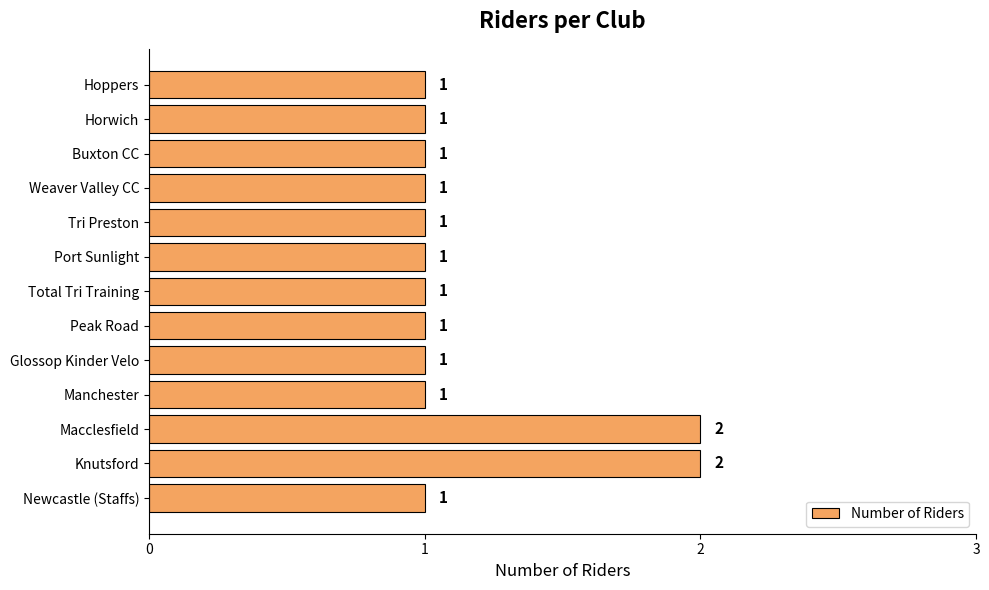

True or false: the data shows 1 at Hoppers.

True